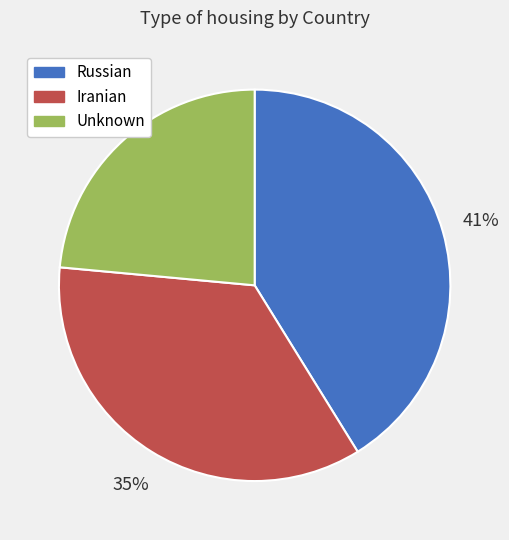

What percentage is the Iranian slice, to the nearest percent?

35%